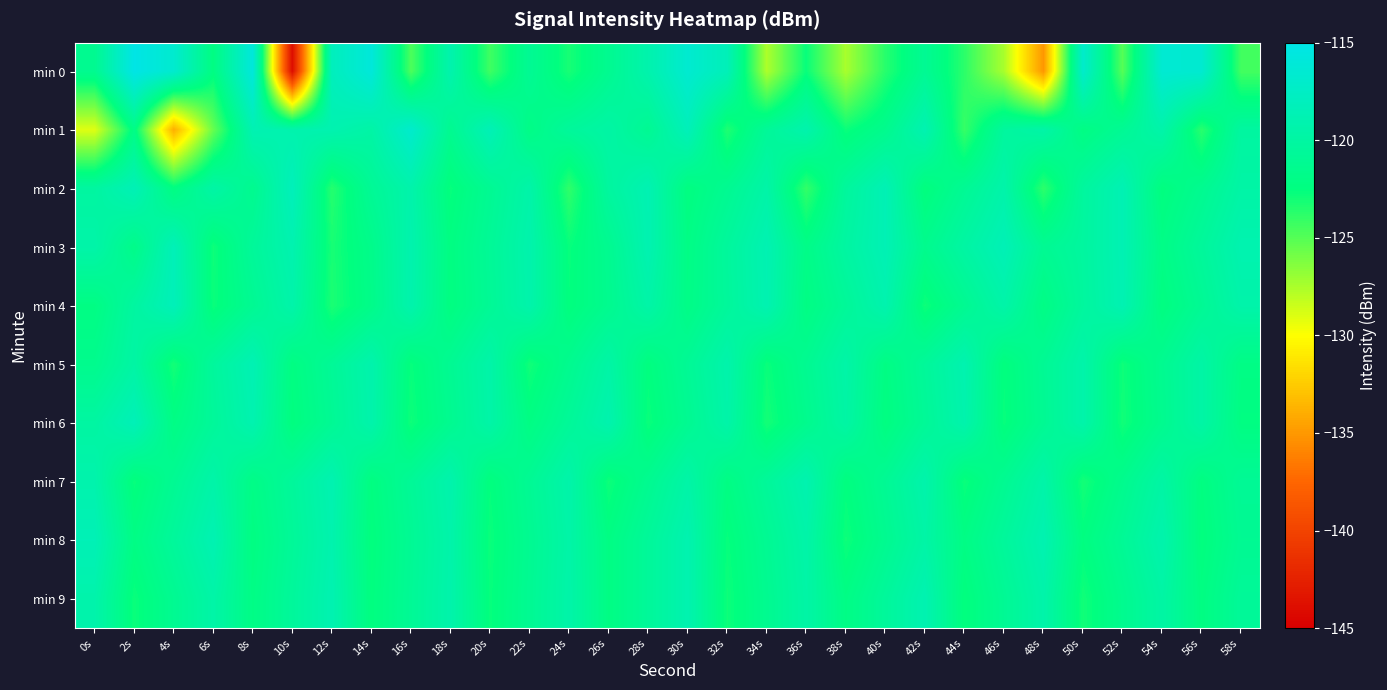

At 42s, list the series in order from smallest to largest.

min 4, min 2, min 3, min 0, min 6, min 5, min 8, min 7, min 1, min 9